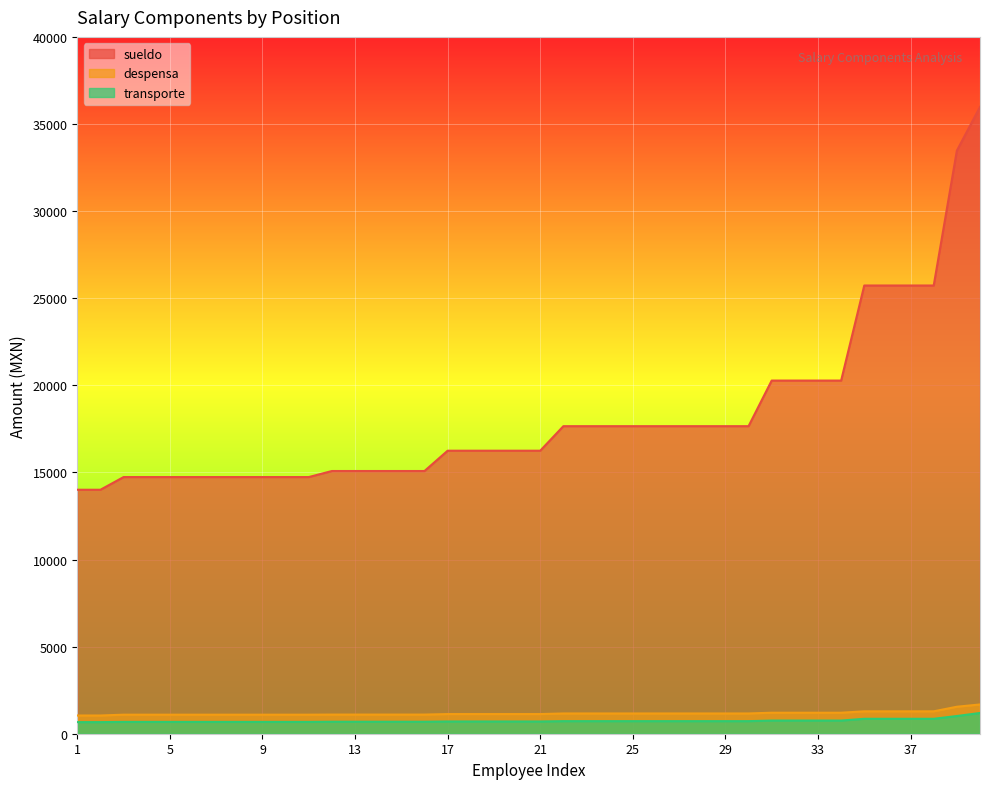

Which series has the largest total across all categories?

sueldo